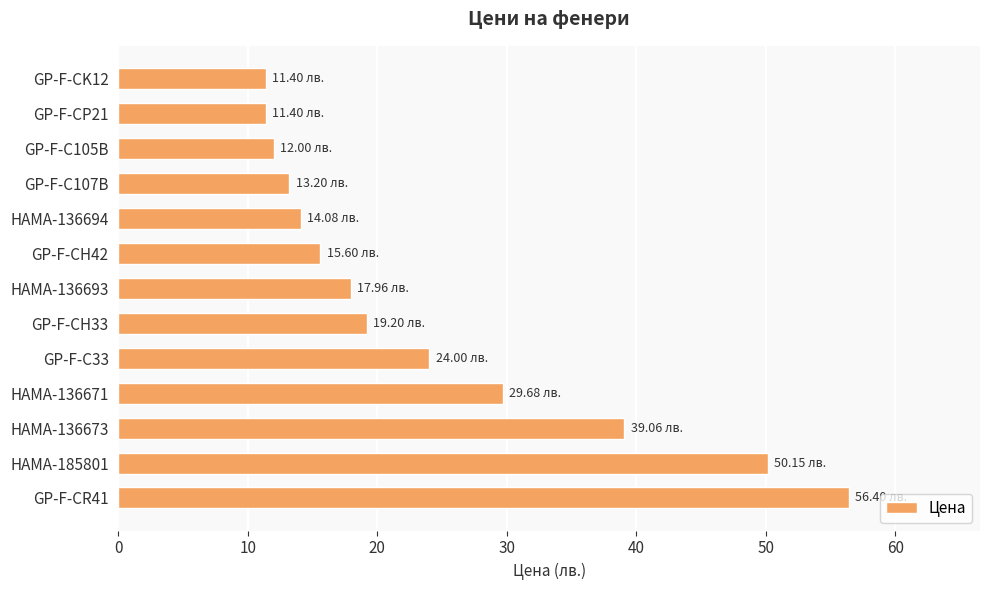

What is the greatest value displayed?

56.4